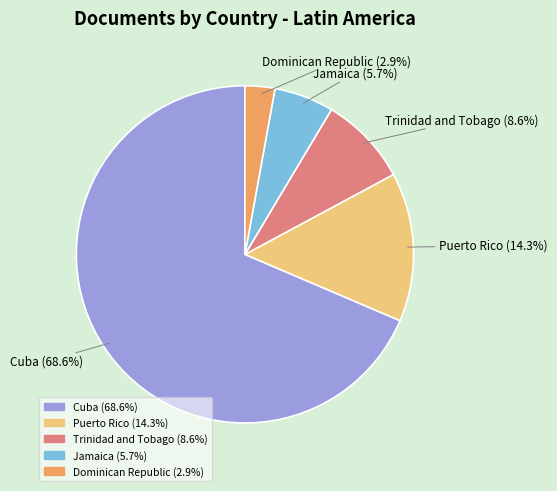

To the nearest percent, what is the difference between the largest and smallest slice percentages?

66%